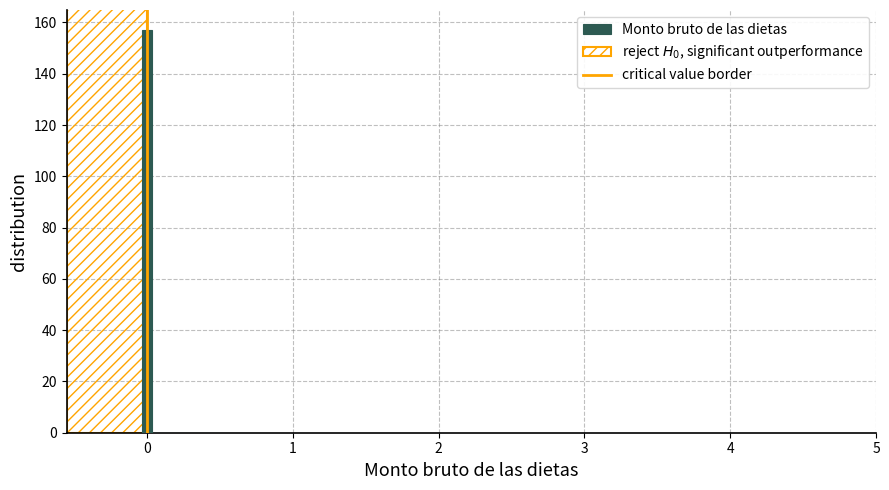

Read against the x-axis, roughly where is the centre of the tallest bar?

0.0